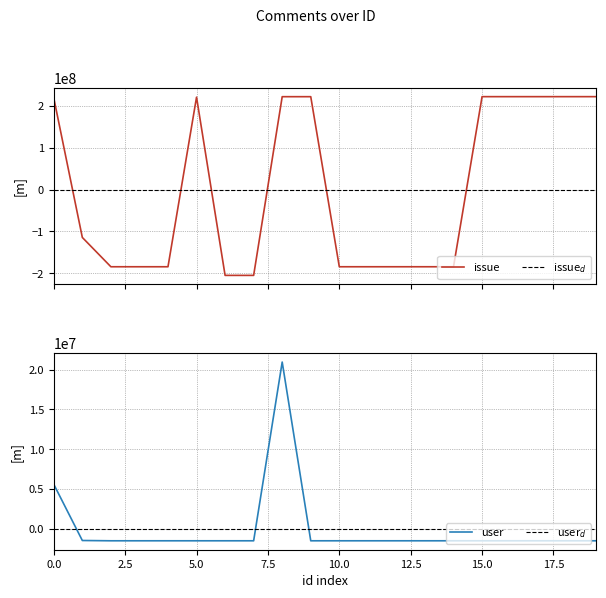

What is the difference between the maximum and second lowest values in the user series?

22420096.0